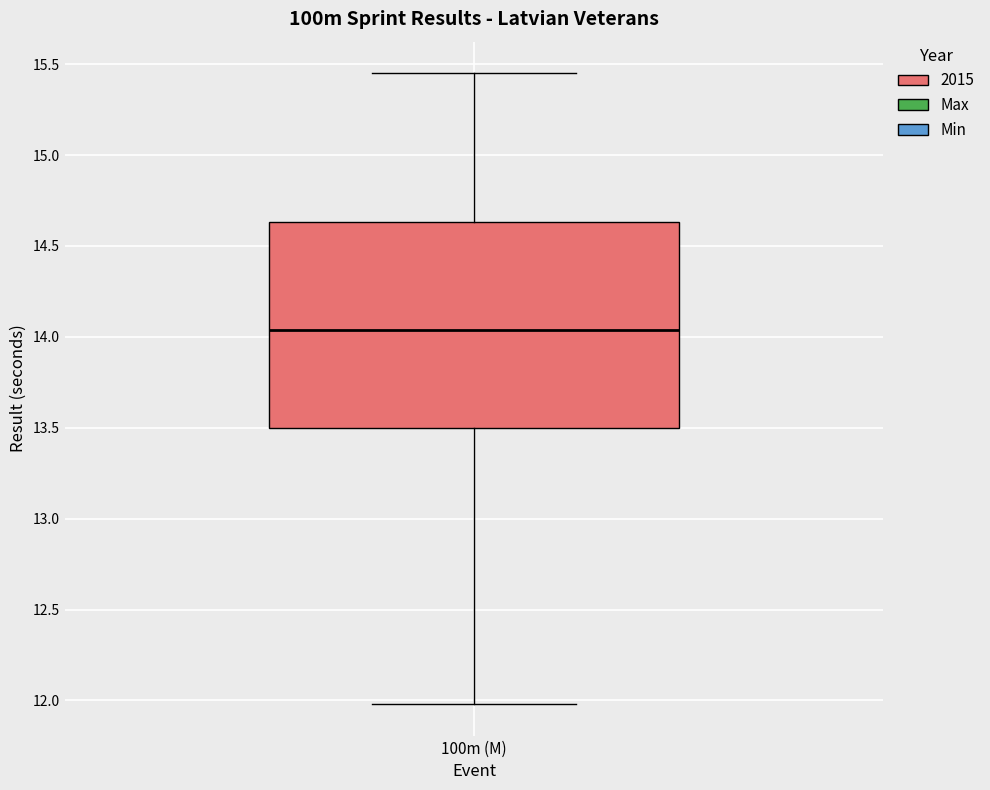

Read this box plot against the y-axis: the position of the median line, the range covered by the box, and the ends of both whiskers. The values are not printed on the chart, so give them approximately, as read against the axis.

median 14.05, box 13.50 to 14.65, whiskers 12.00 to 15.45